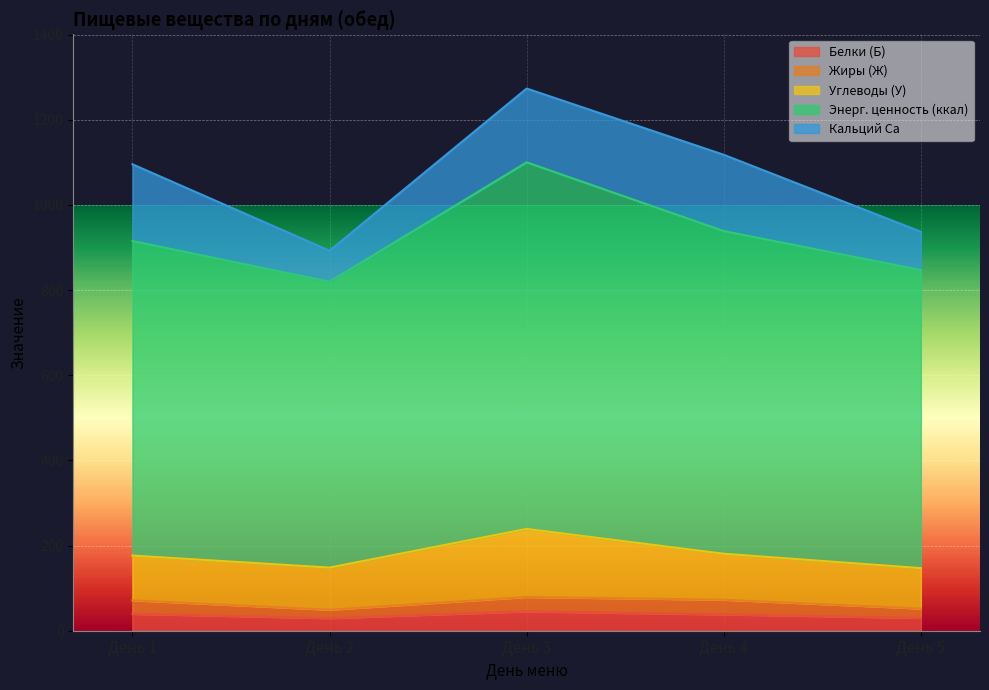

How many series are shown in this chart?

5